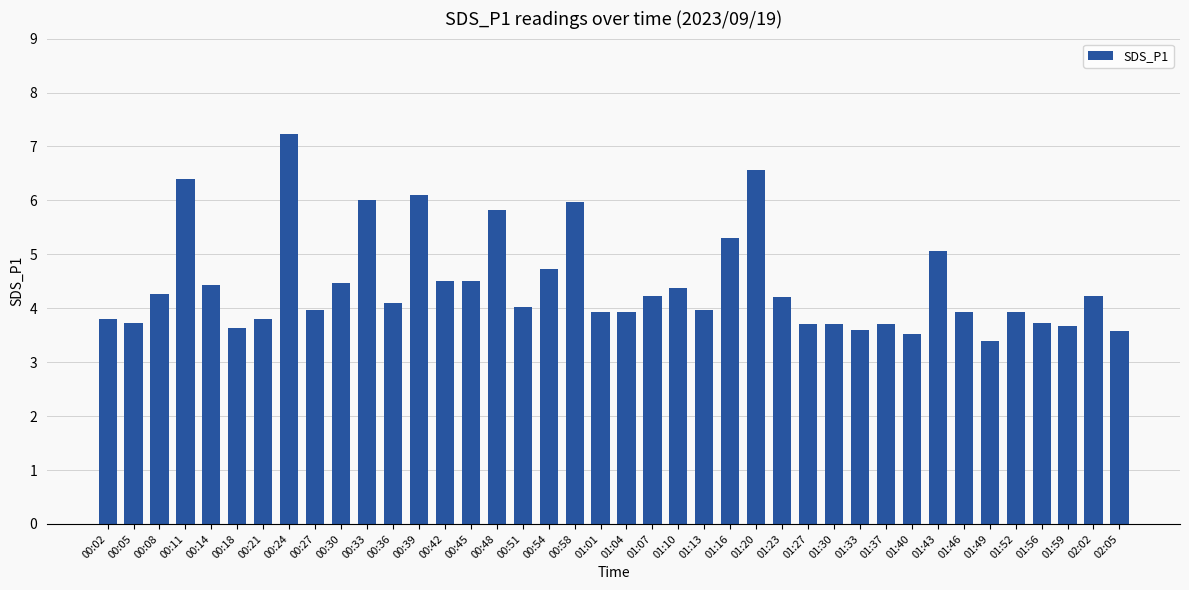

Reading left to right, extract all data points from this chart.

3.8	3.7	4.3	6.4	4.4	3.6	3.8	7.2	4.0	4.5	6.0	4.1	6.1	4.5	4.5	5.8	4.0	4.7	6.0	3.9	3.9	4.2	4.4	4.0	5.3	6.6	4.2	3.7	3.7	3.6	3.7	3.5	5.1	3.9	3.4	3.9	3.7	3.7	4.2	3.6